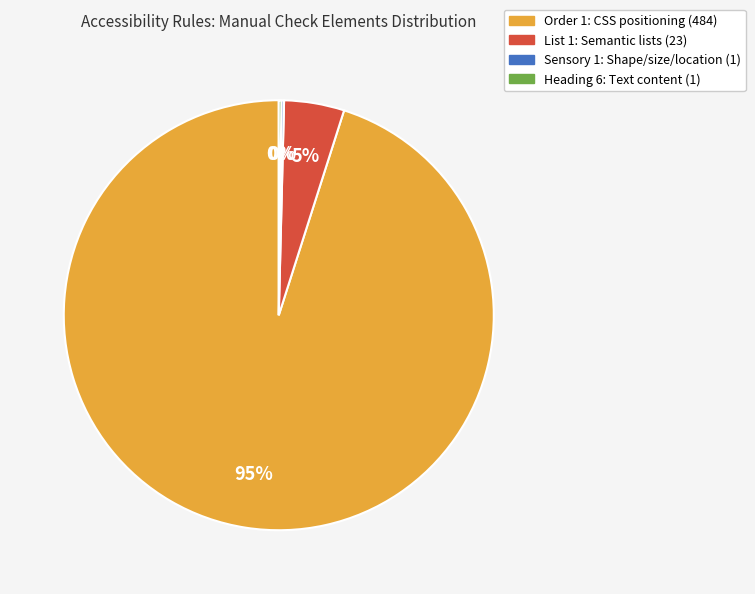

Which slice represents more than half of the pie?

Order 1: CSS positioning (484)